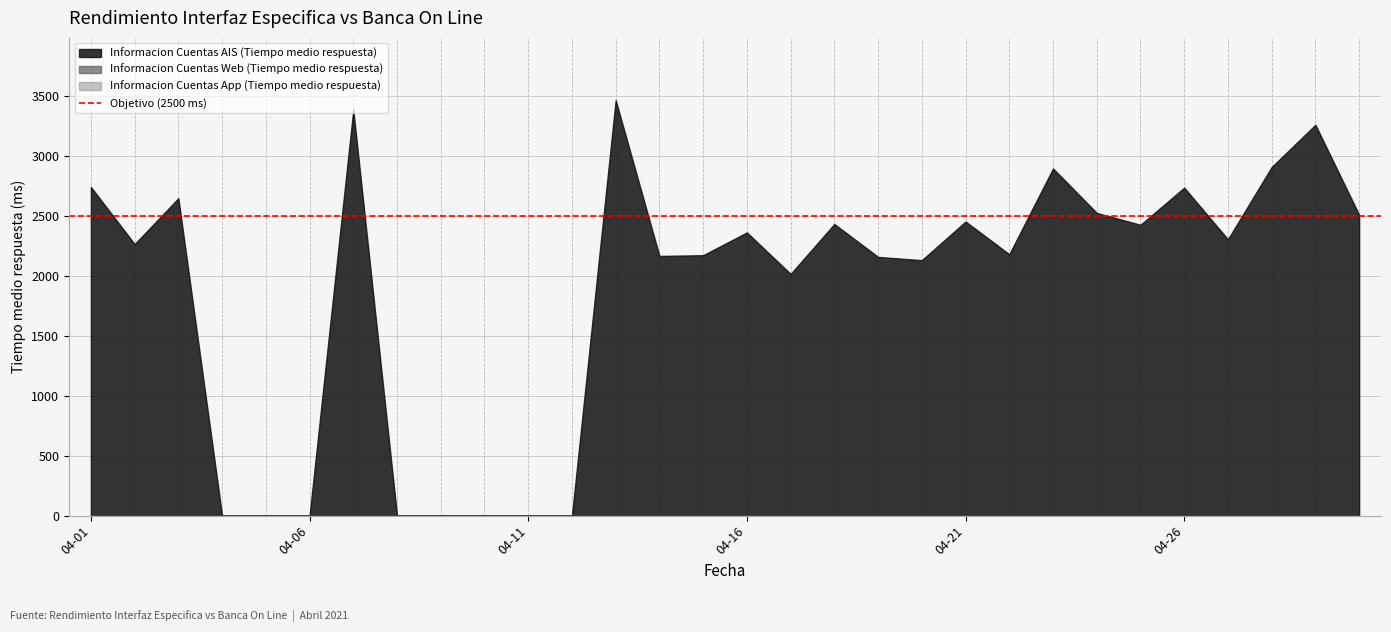

The Informacion Cuentas App (Tiempo medio respuesta) series shows 0.0 at 2021-04-30. True or false?

True